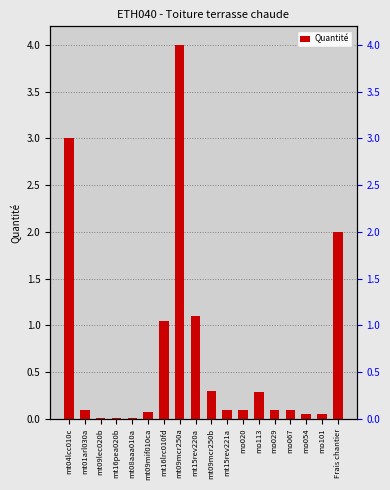

Reading right to left, extract all data points from this chart.

2.0	0.1	0.1	0.1	0.1	0.3	0.1	0.1	0.3	1.1	4.0	1.1	0.1	0.0	0.0	0.0	0.1	3.0